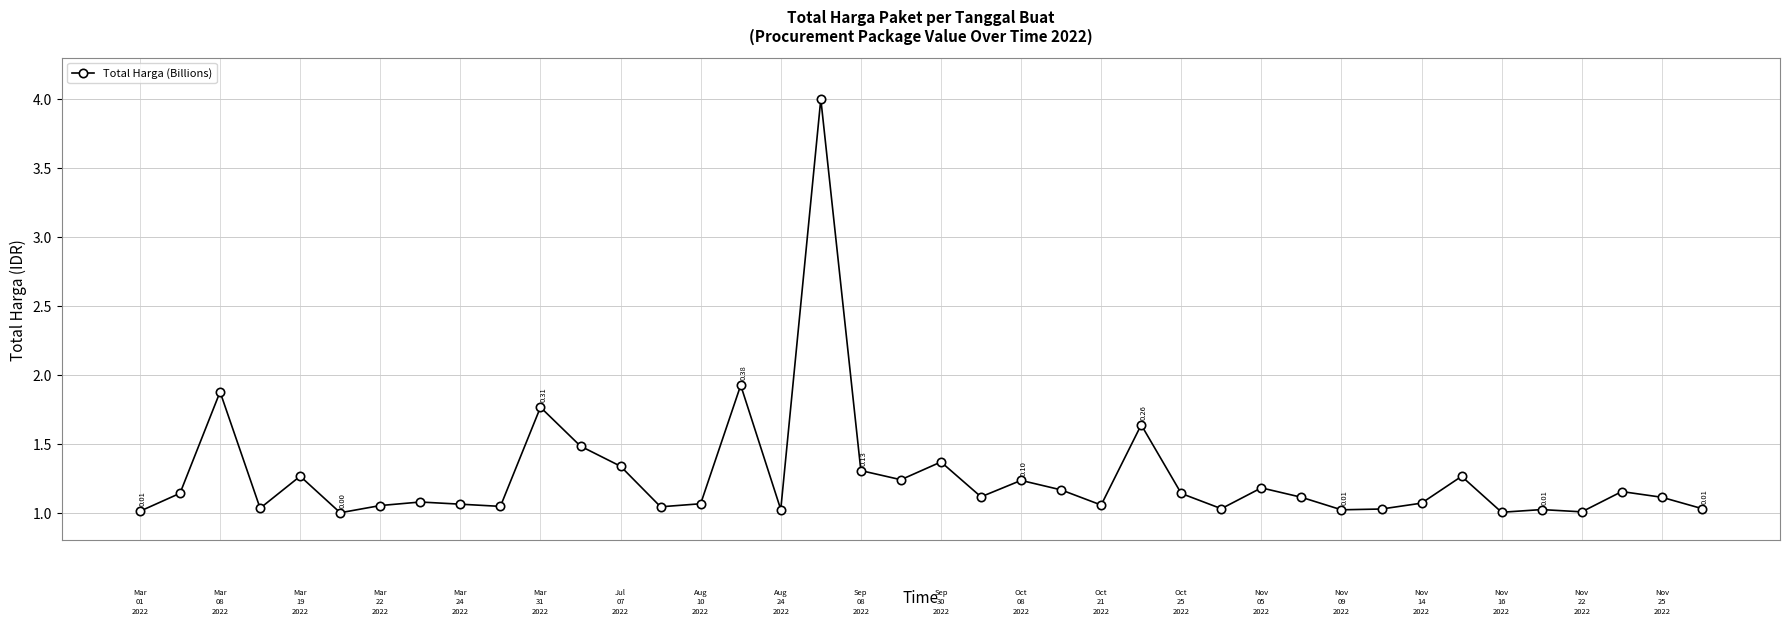

True or false: there are more than 0 points higher than both neighbors.

True